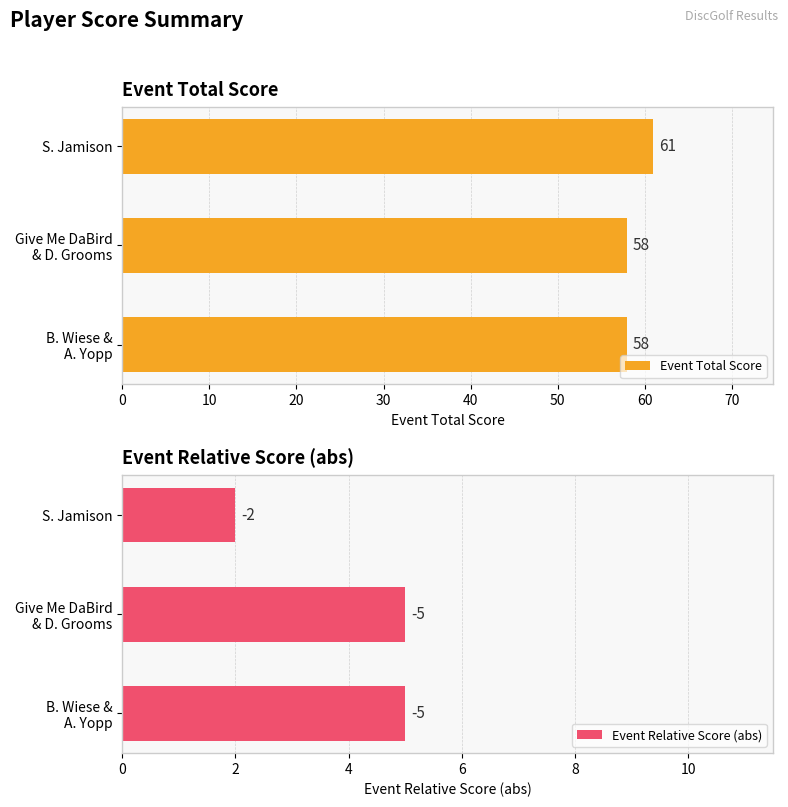

What is the greatest value displayed?

61